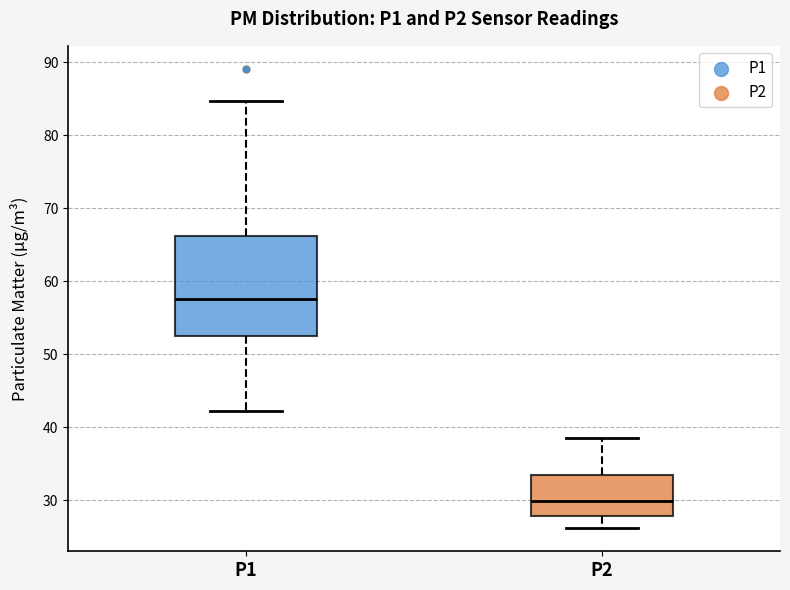

Reading left to right, transcribe this box plot: for each box, give where its median line is, the range the box spans, and where its two whiskers end, as read against the y-axis. The values are not printed on the chart, so give them approximately, as read against the axis.

P1: median 58, box 53 to 66, whiskers 42 to 85
P2: median 30, box 28 to 33, whiskers 26 to 39